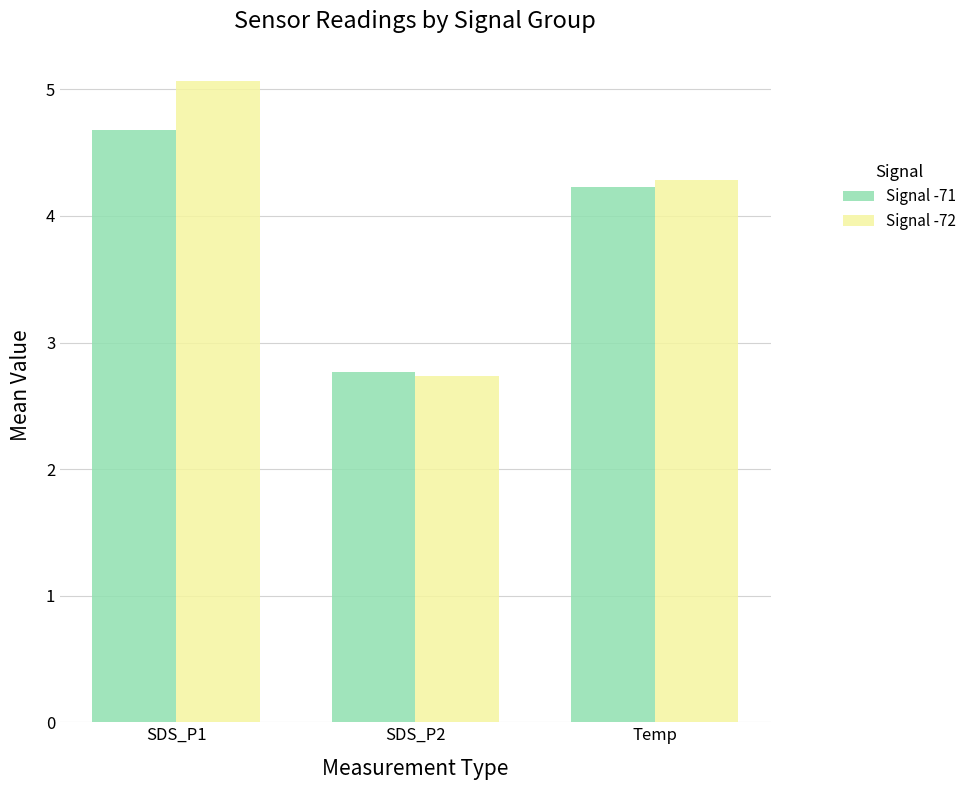

How many categories are shown in the chart?

3